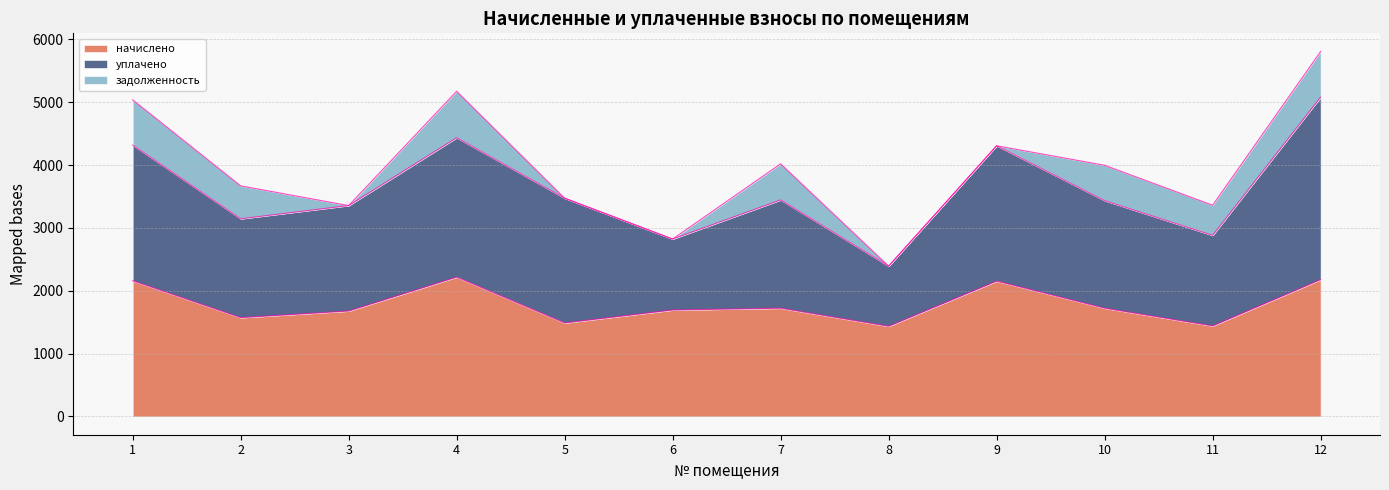

What is the spread (max minus min) of values at 5?

1984.5